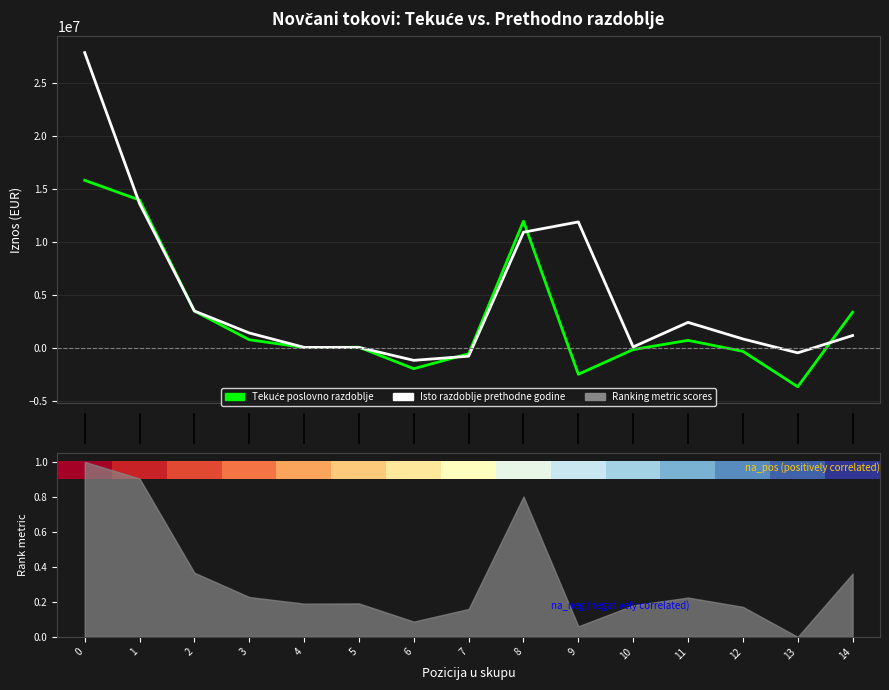

At which category does the chart reach its minimum across all series?

13